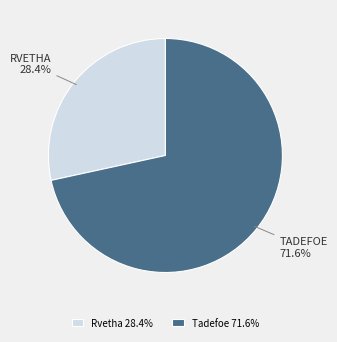

To the nearest percent, what is the difference between the Tadefoe and Rvetha slice percentages?

43%